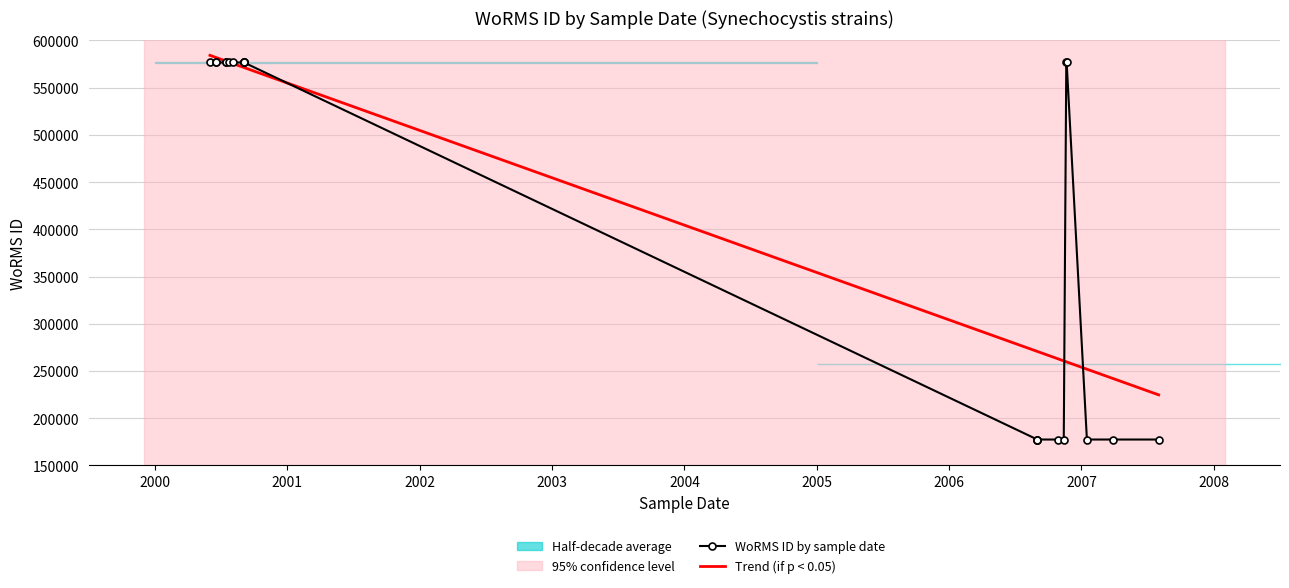

List the labels in order of value, smallest first.

2006-09-01, 2006-09-01, 2006-09-01, 2006-10-27, 2006-11-13, 2007-01-16, 2007-03-26, 2007-08-01, 2000-05-31, 2000-06-18, 2000-06-18, 2000-07-15, 2000-07-15, 2000-07-22, 2000-08-02, 2000-09-02, 2000-09-02, 2000-09-02, 2000-09-03, 2006-11-20, 2006-11-21